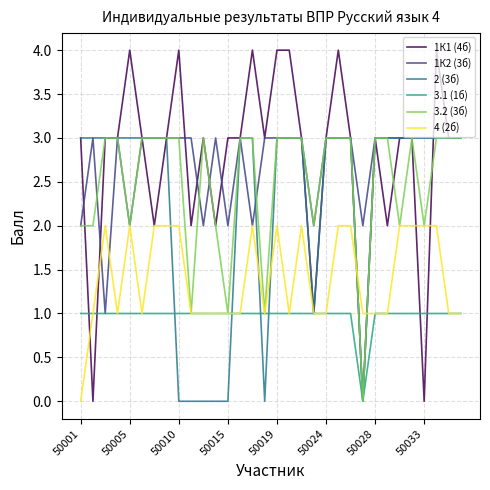

Which series has the widest spread of values?

1К1 (4б)